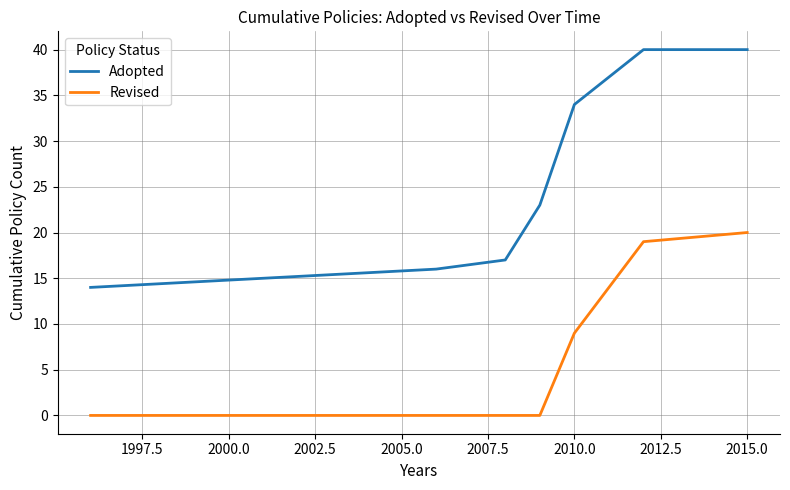

True or false: Adopted and Revised intersect in this chart.

False